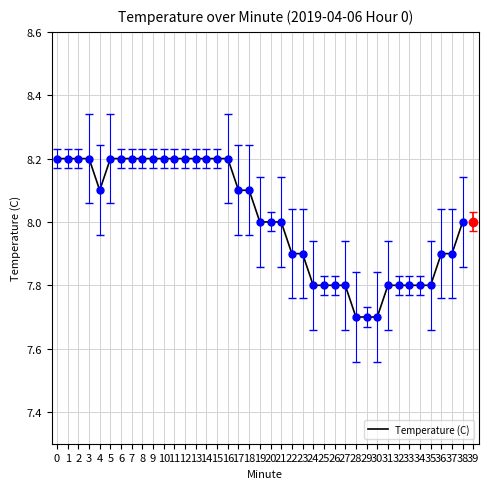

What is the ratio of the value at 31 to the value at 25?

1.0